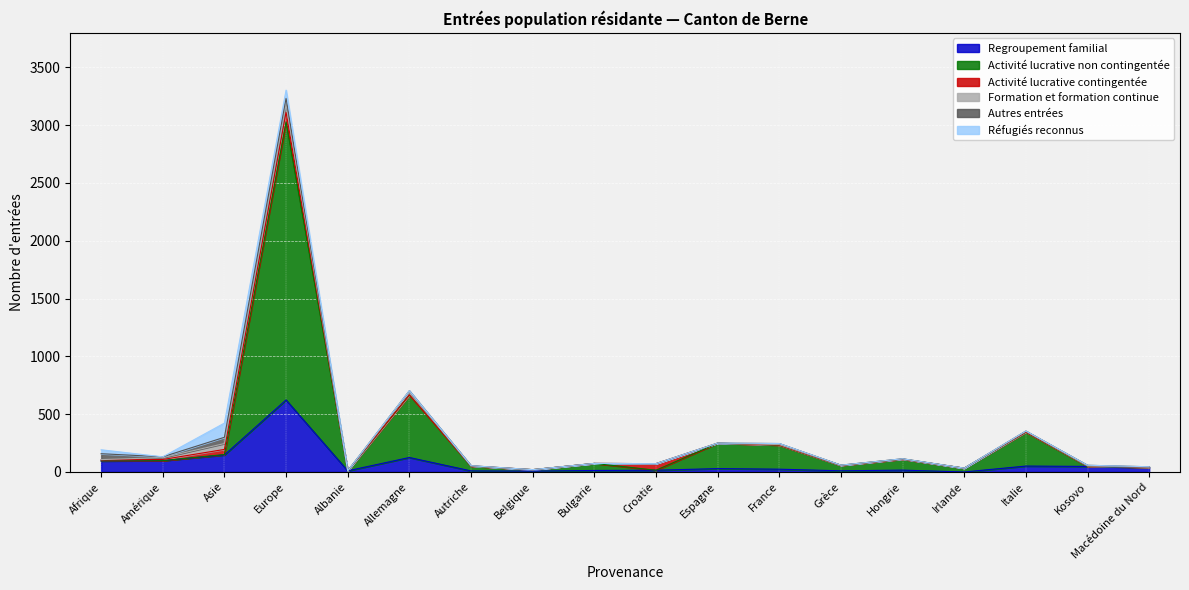

What is the difference between the maximum and minimum values in the Activité lucrative contingentée series?

85